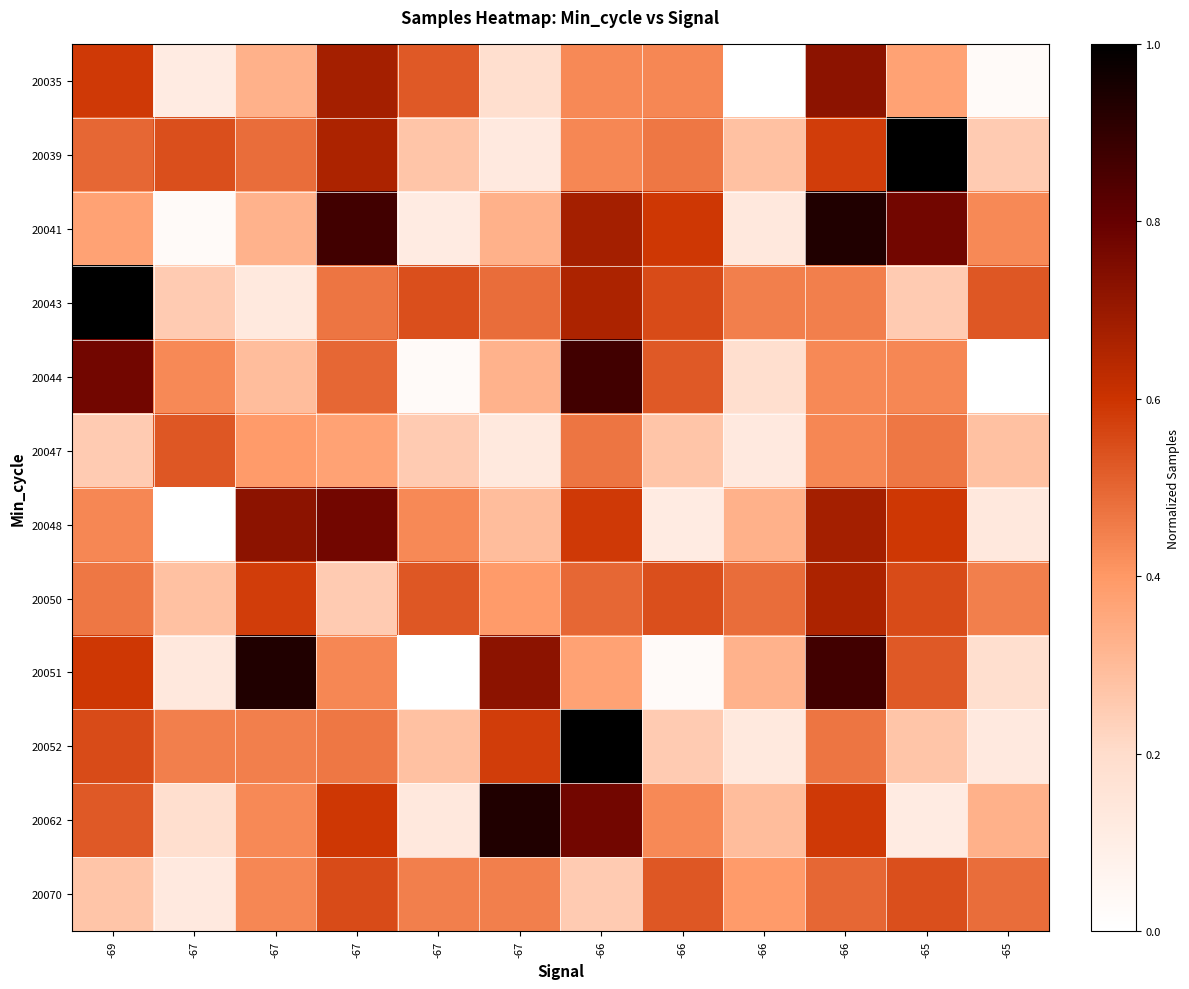

What is the greatest value displayed?

1.0